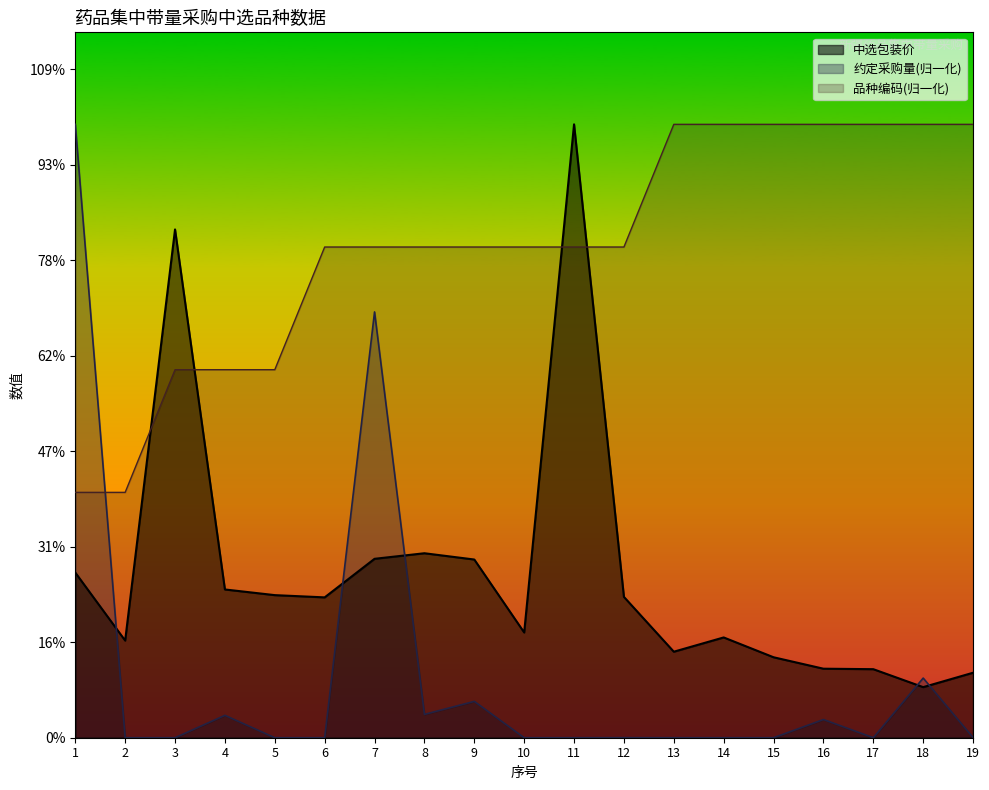

Count the number of categories in the chart.

19